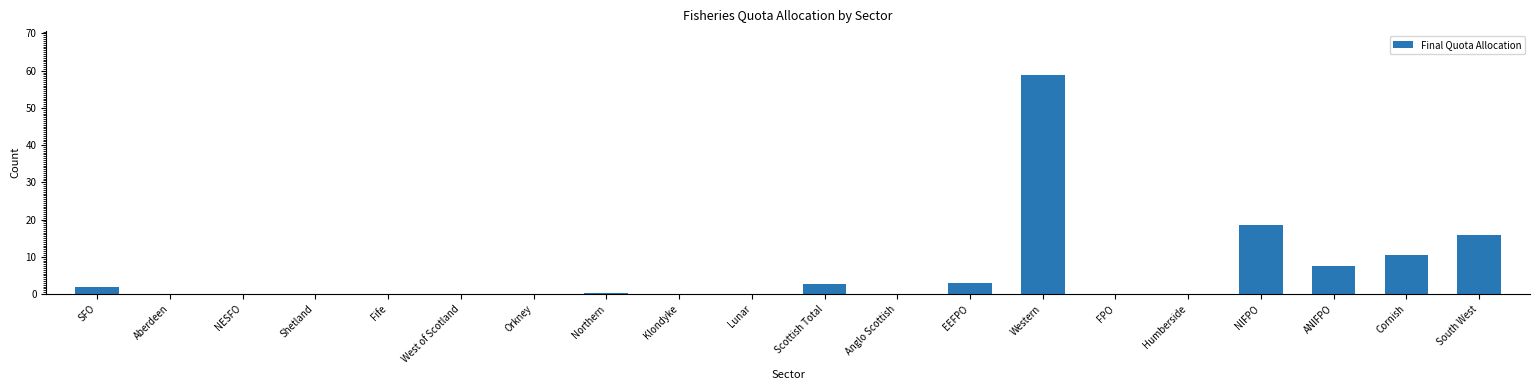

At which category does the chart reach its peak across all series?

Western